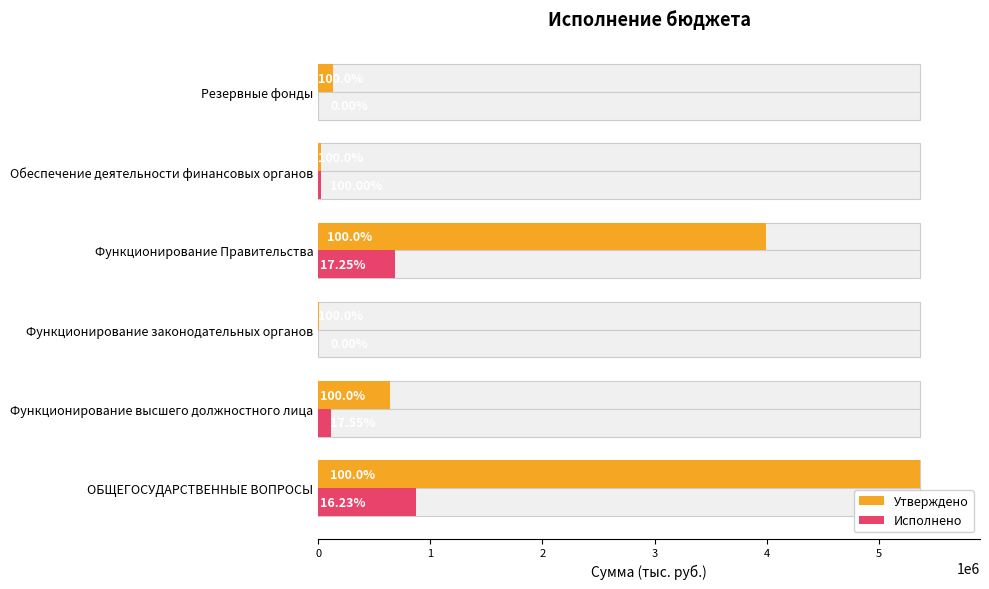

What is the value of the Исполнено bar at the 1st from the left?

870445.1